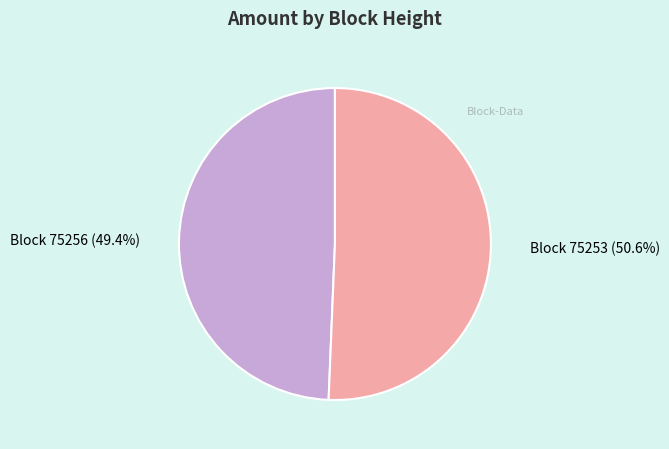

What is the ratio of the value at Block 75253 to the value at Block 75256?

1.0